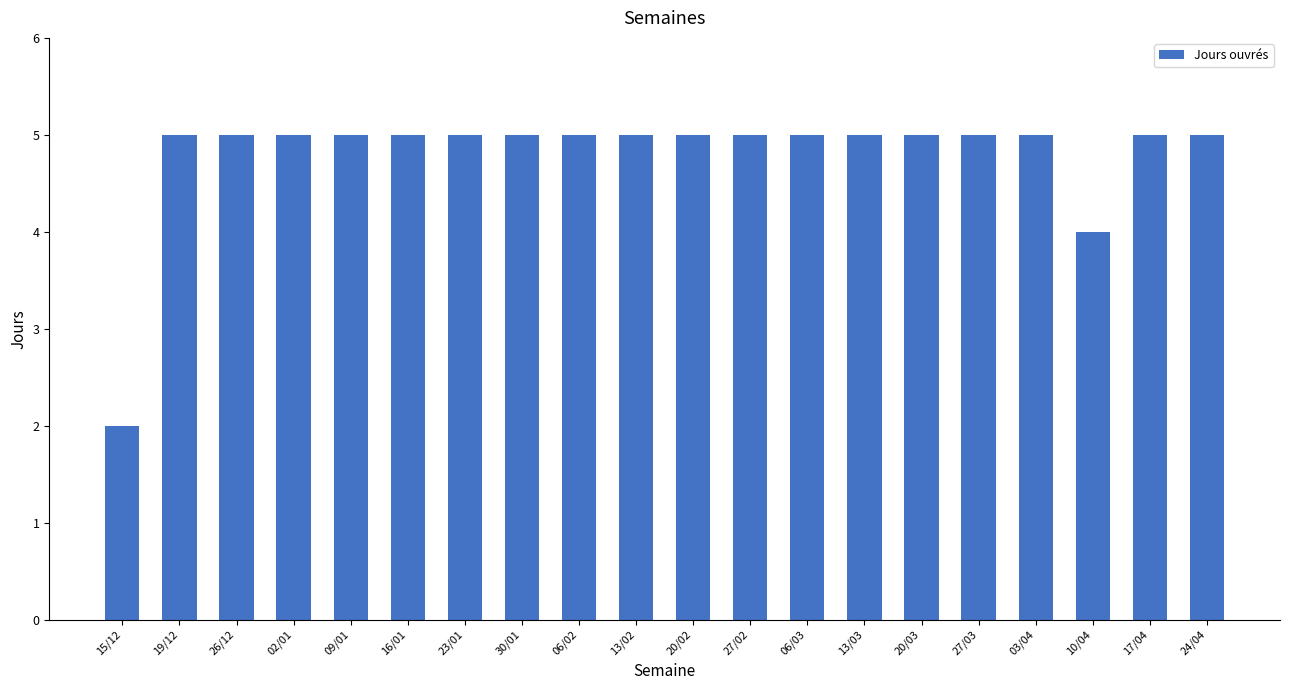

What is the greatest value displayed?

5